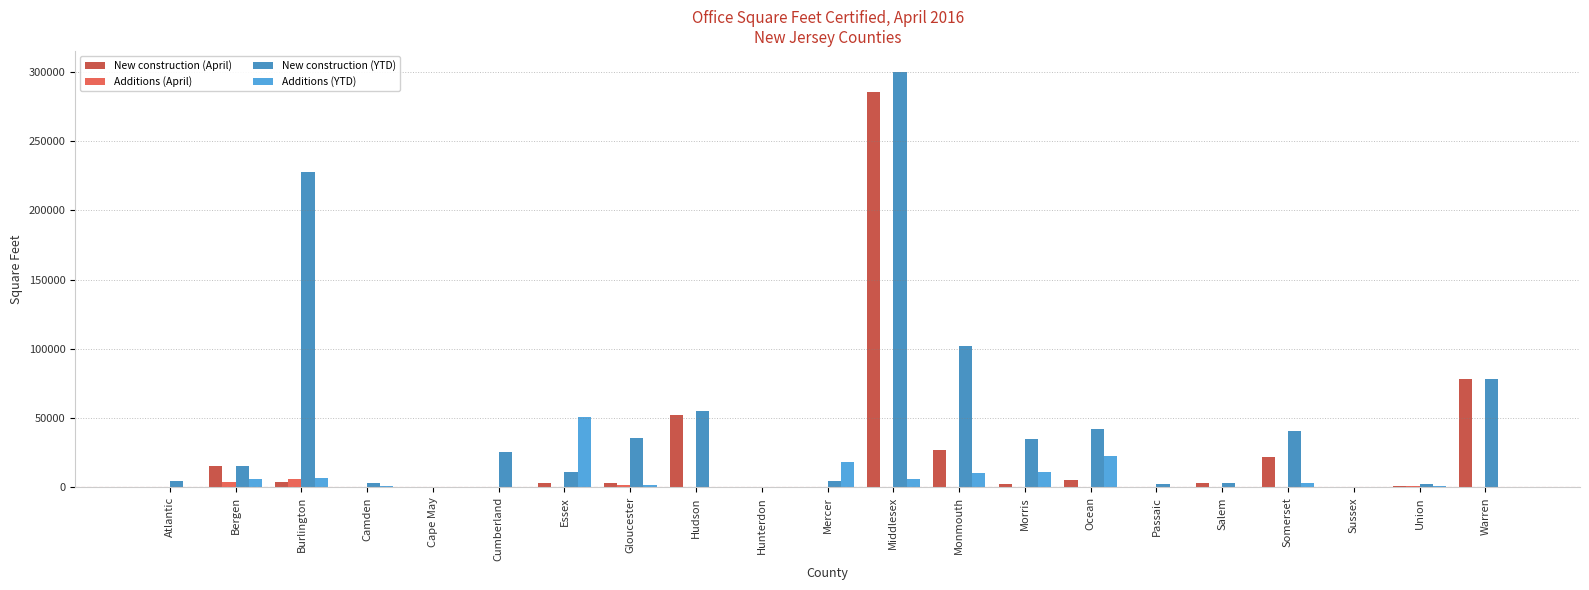

At which label does New construction (YTD) reach its peak?

Middlesex